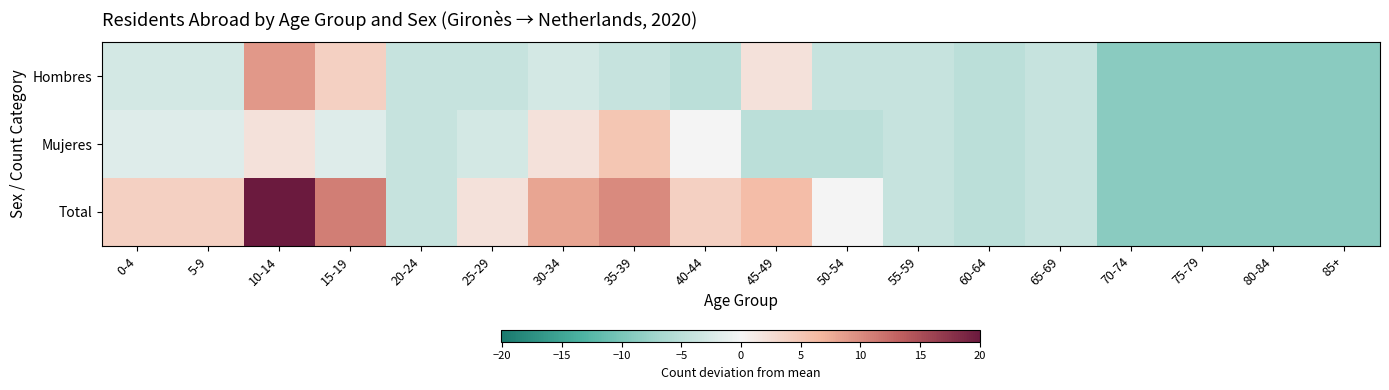

List the series in order of their peak value, lowest first.

Mujeres, Hombres, Total